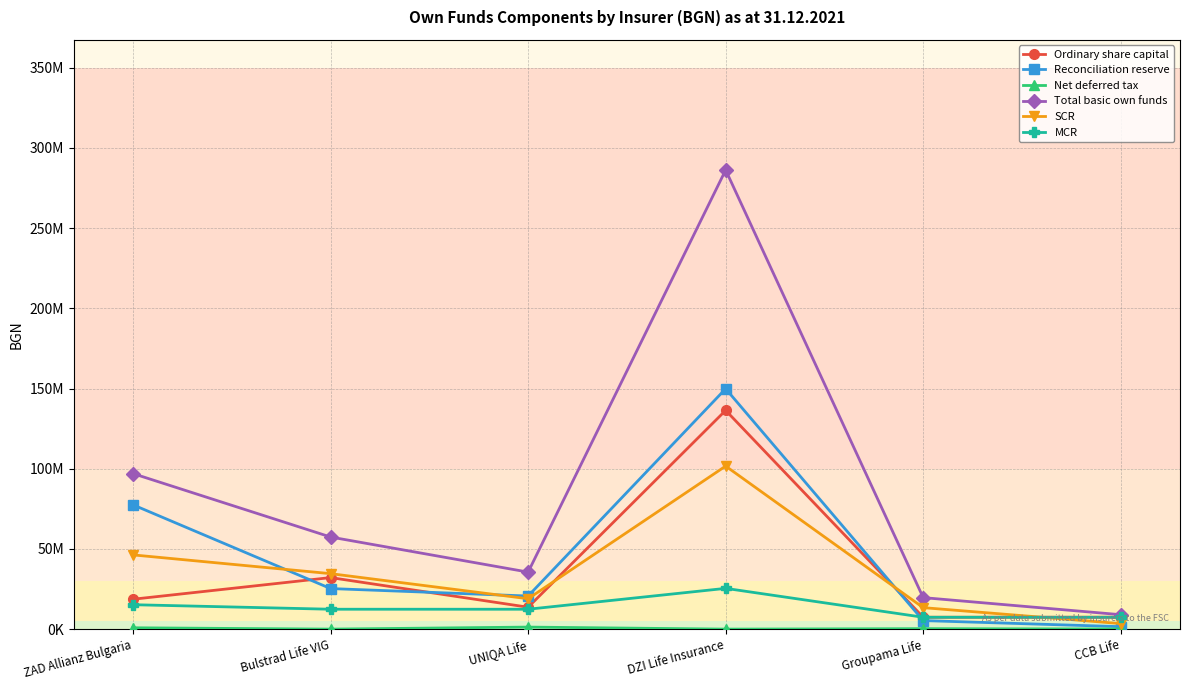

What is the label of the 5th point from the right?

Bulstrad Life VIG